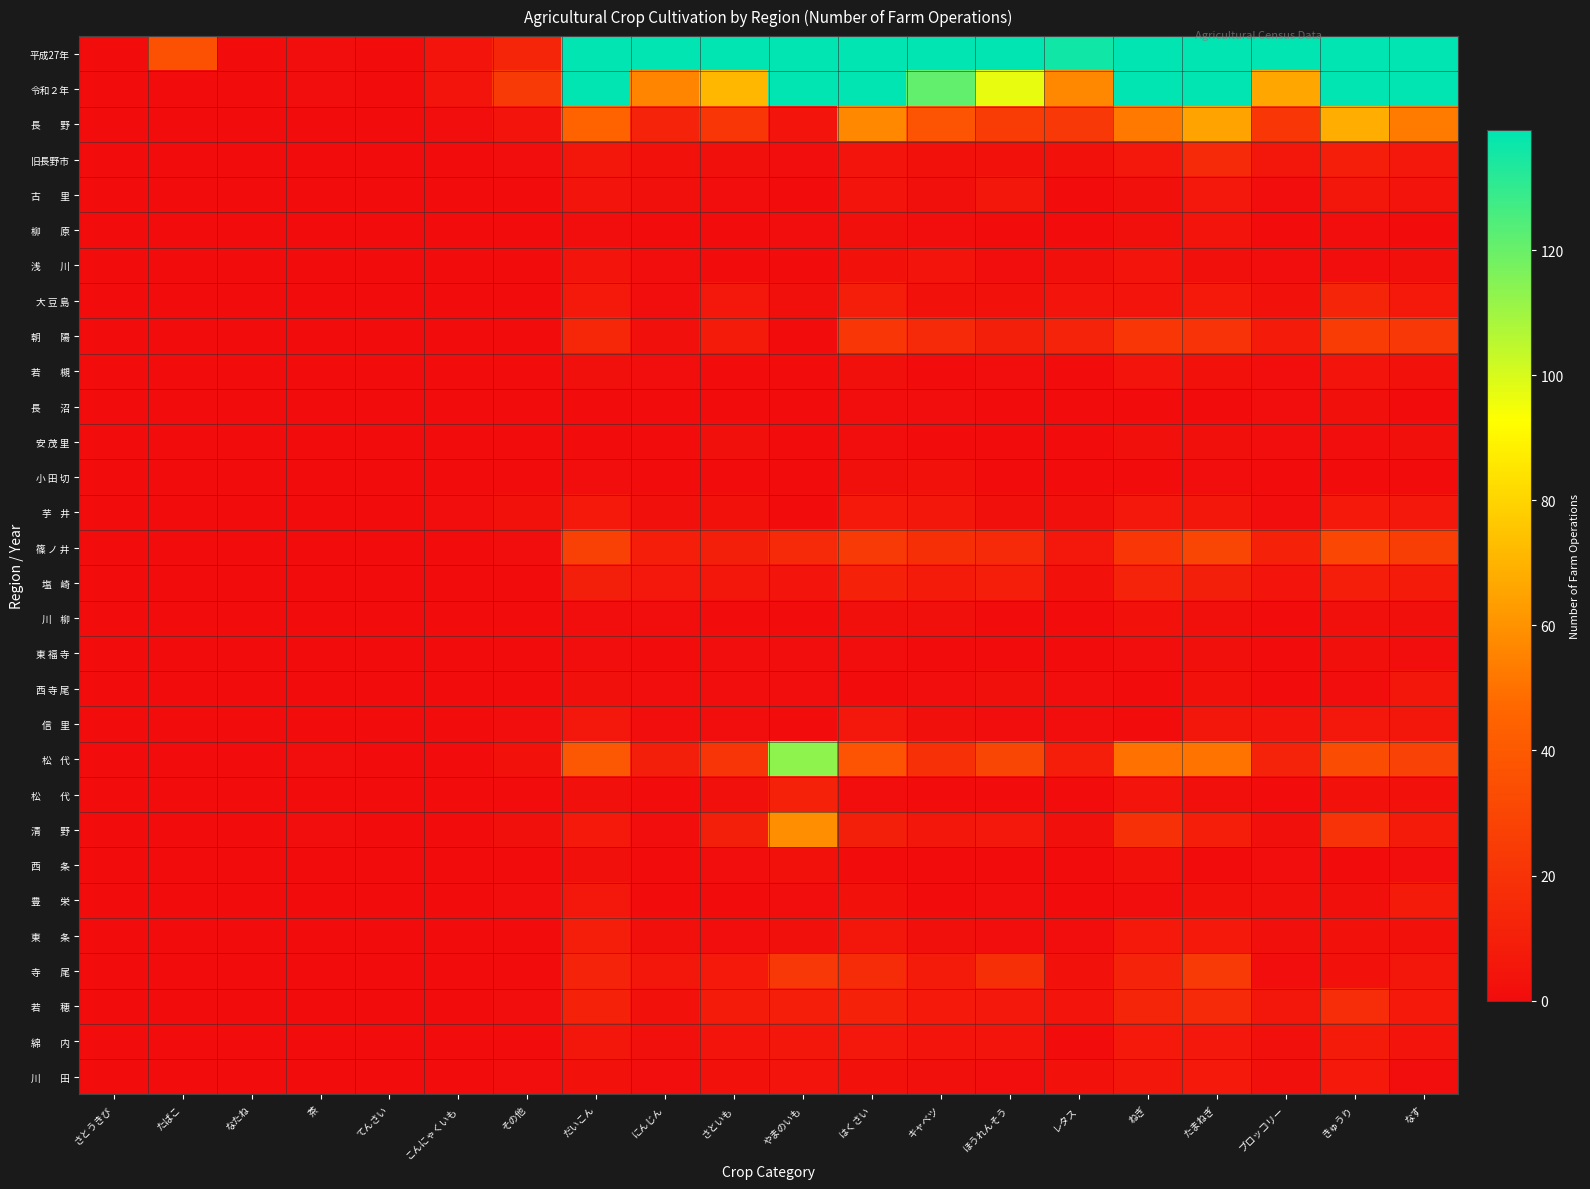

Which label corresponds to the largest value in the chart?

だいこん